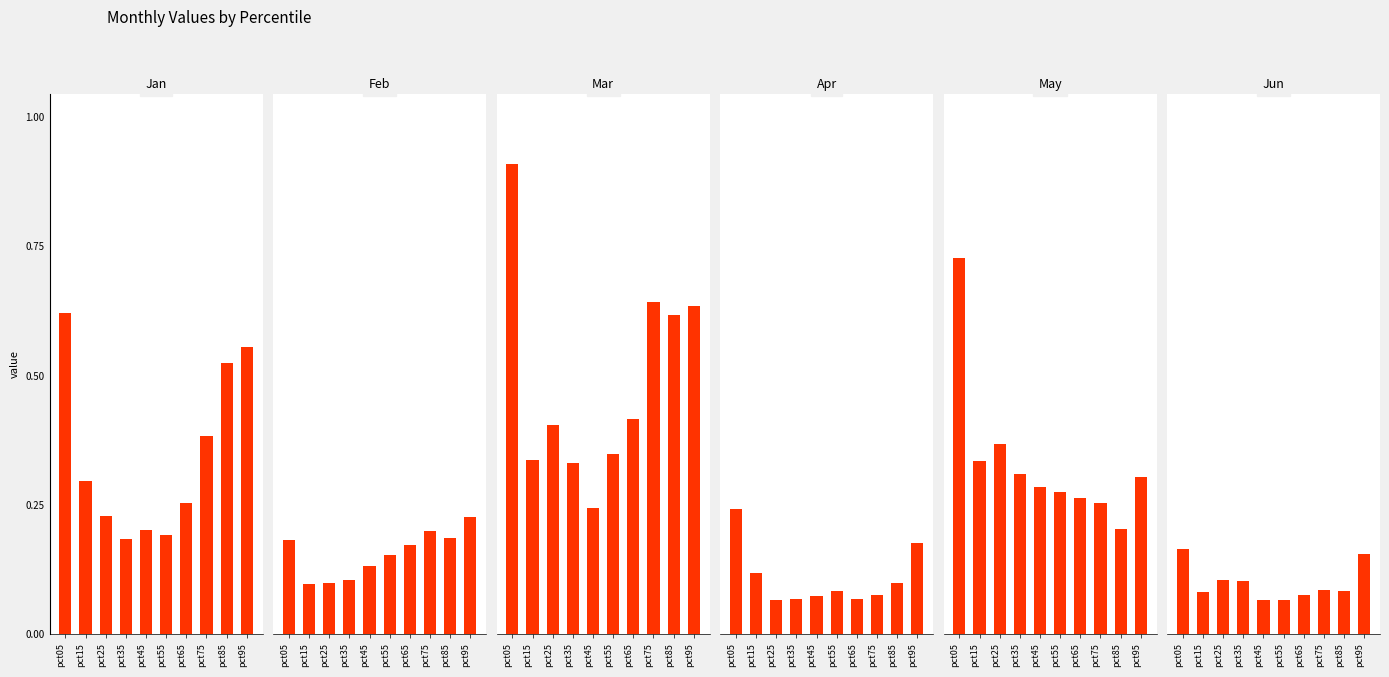

What value does the Mar series have at pct85?

0.6